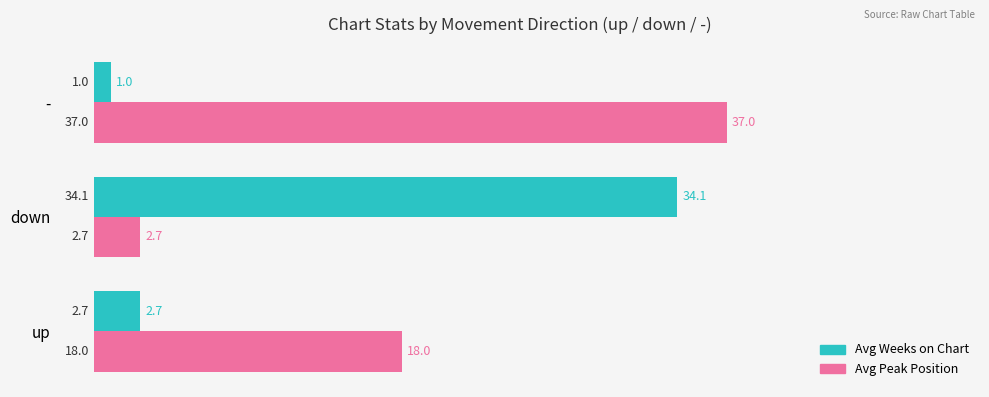

Rank the series by their average value, from highest to lowest.

Avg Peak Position, Avg Weeks on Chart